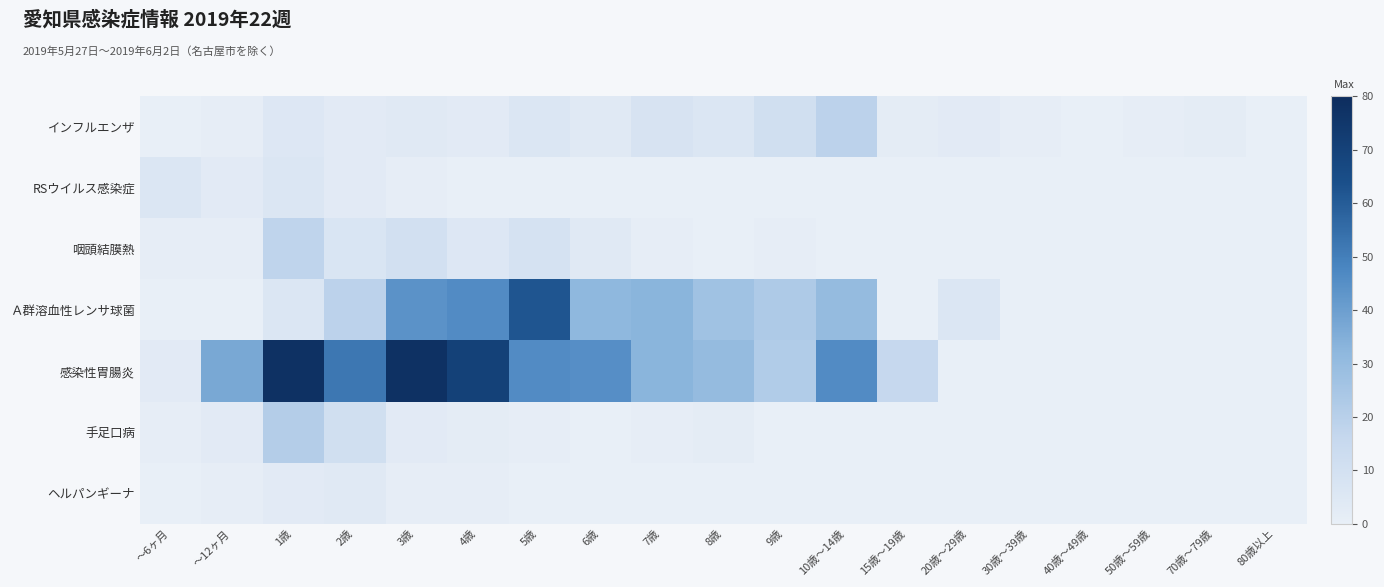

Between 3歳 and 7歳, which is larger?

7歳